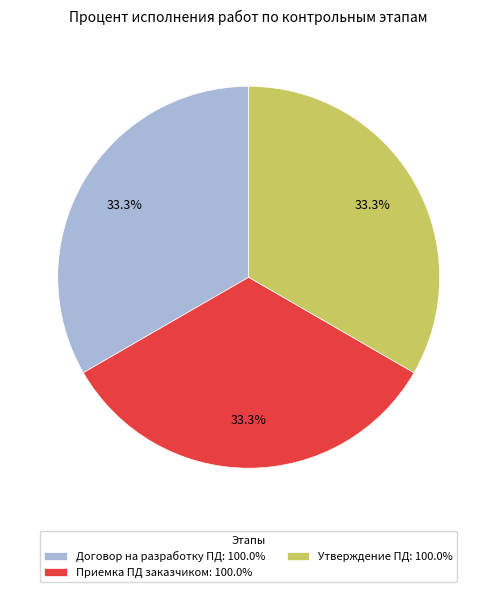

Approximately how many times larger is the value at Утверждение ПД: 100.0% compared to Договор на разработку ПД: 100.0%?

1.0